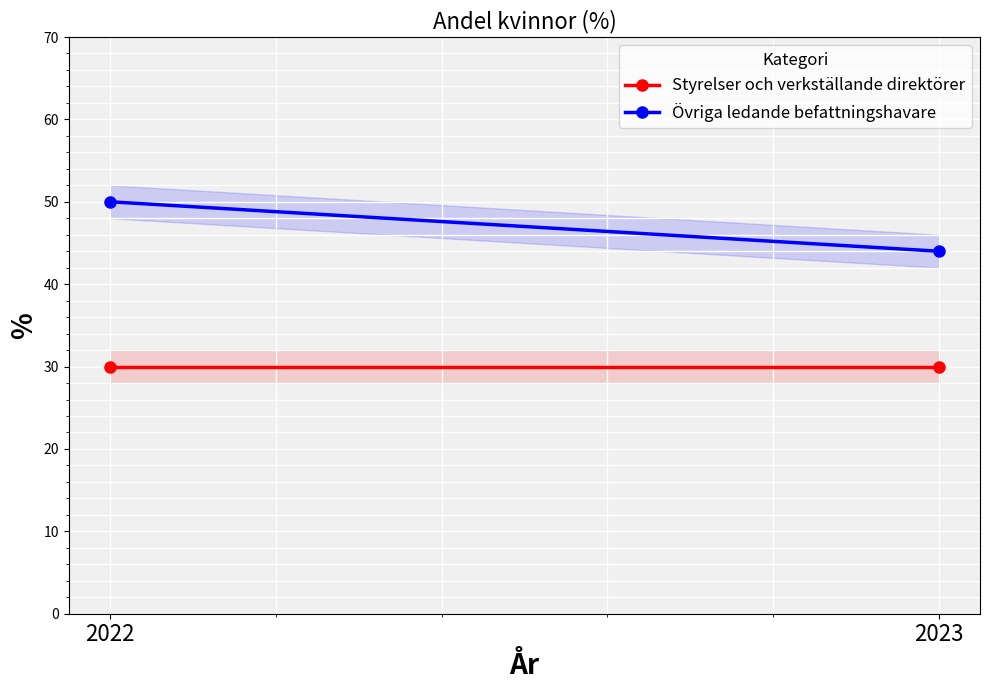

At how many categories does at least one series exceed 30?

2